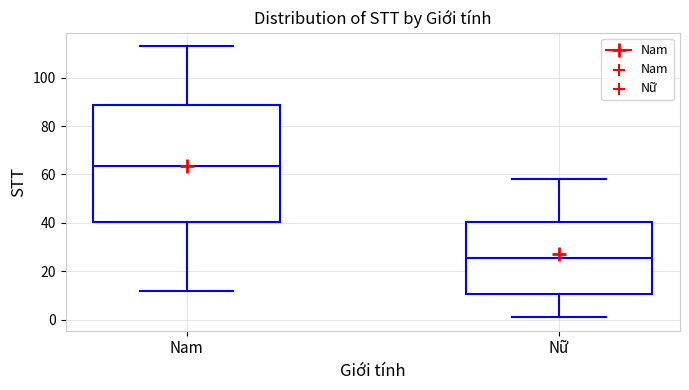

Reading left to right, read every box against the y-axis: the position of its median line, the range the box covers, and the ends of its whiskers. The values are not printed on the chart, so give them approximately, as read against the axis.

Nam: median 64, box 40 to 88, whiskers 12 to 114
Nữ: median 26, box 10 to 40, whiskers 2 to 58